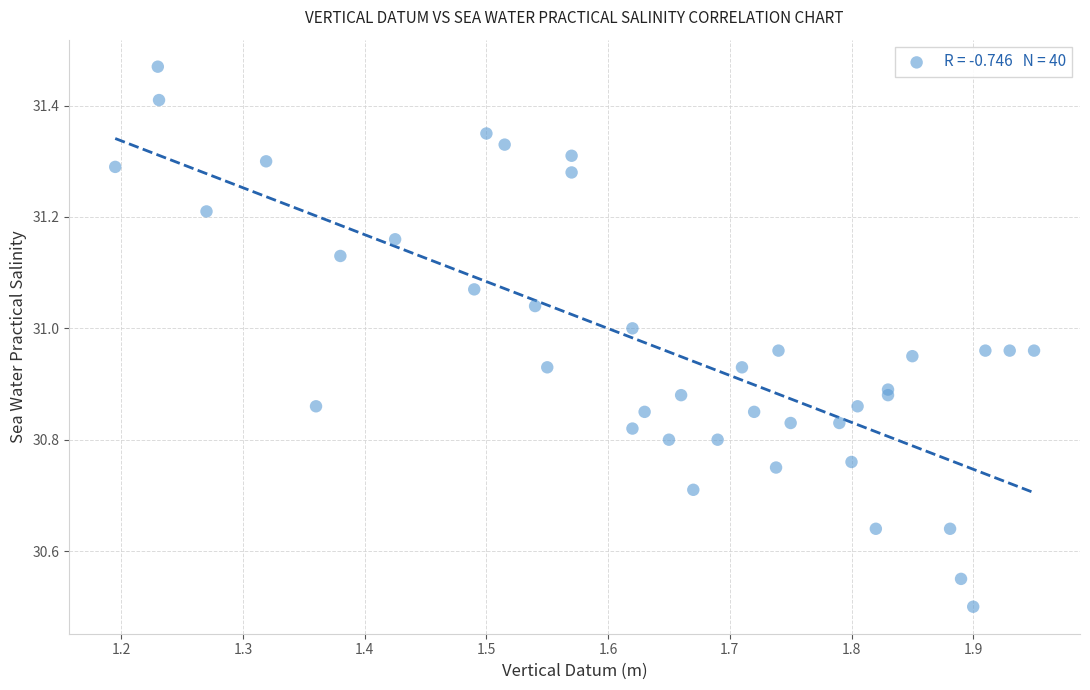

What Y value in the scatter plot is closest to 30?

30.5